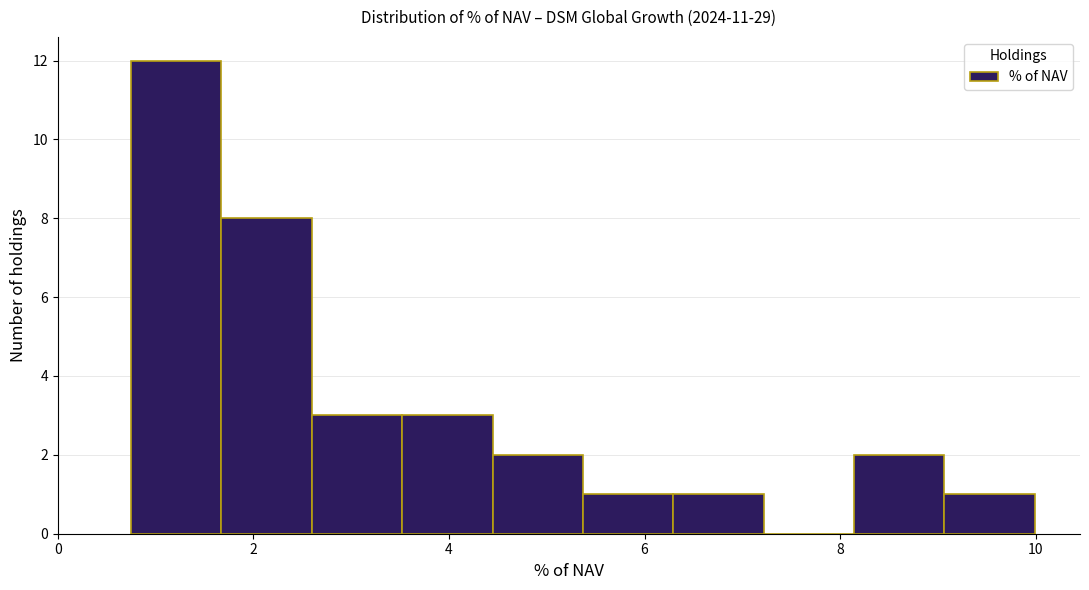

Reading left to right, transcribe this chart: for each bar, give the range it covers on the x-axis and its height. Neither the bar edges nor the heights are printed on the chart, so give them approximately, as read against the axes.

0.8 to 1.6: 12
1.6 to 2.6: 8
2.6 to 3.6: 3
3.6 to 4.4: 3
4.4 to 5.4: 2
5.4 to 6.2: 1
6.2 to 7.2: 1
7.2 to 8.2: 0
8.2 to 9.0: 2
9.0 to 10.0: 1